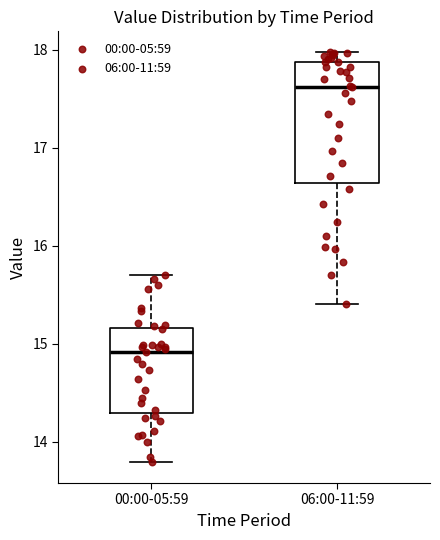

Comparing the boxes themselves (not the whiskers), which one is the tallest?

06:00-11:59